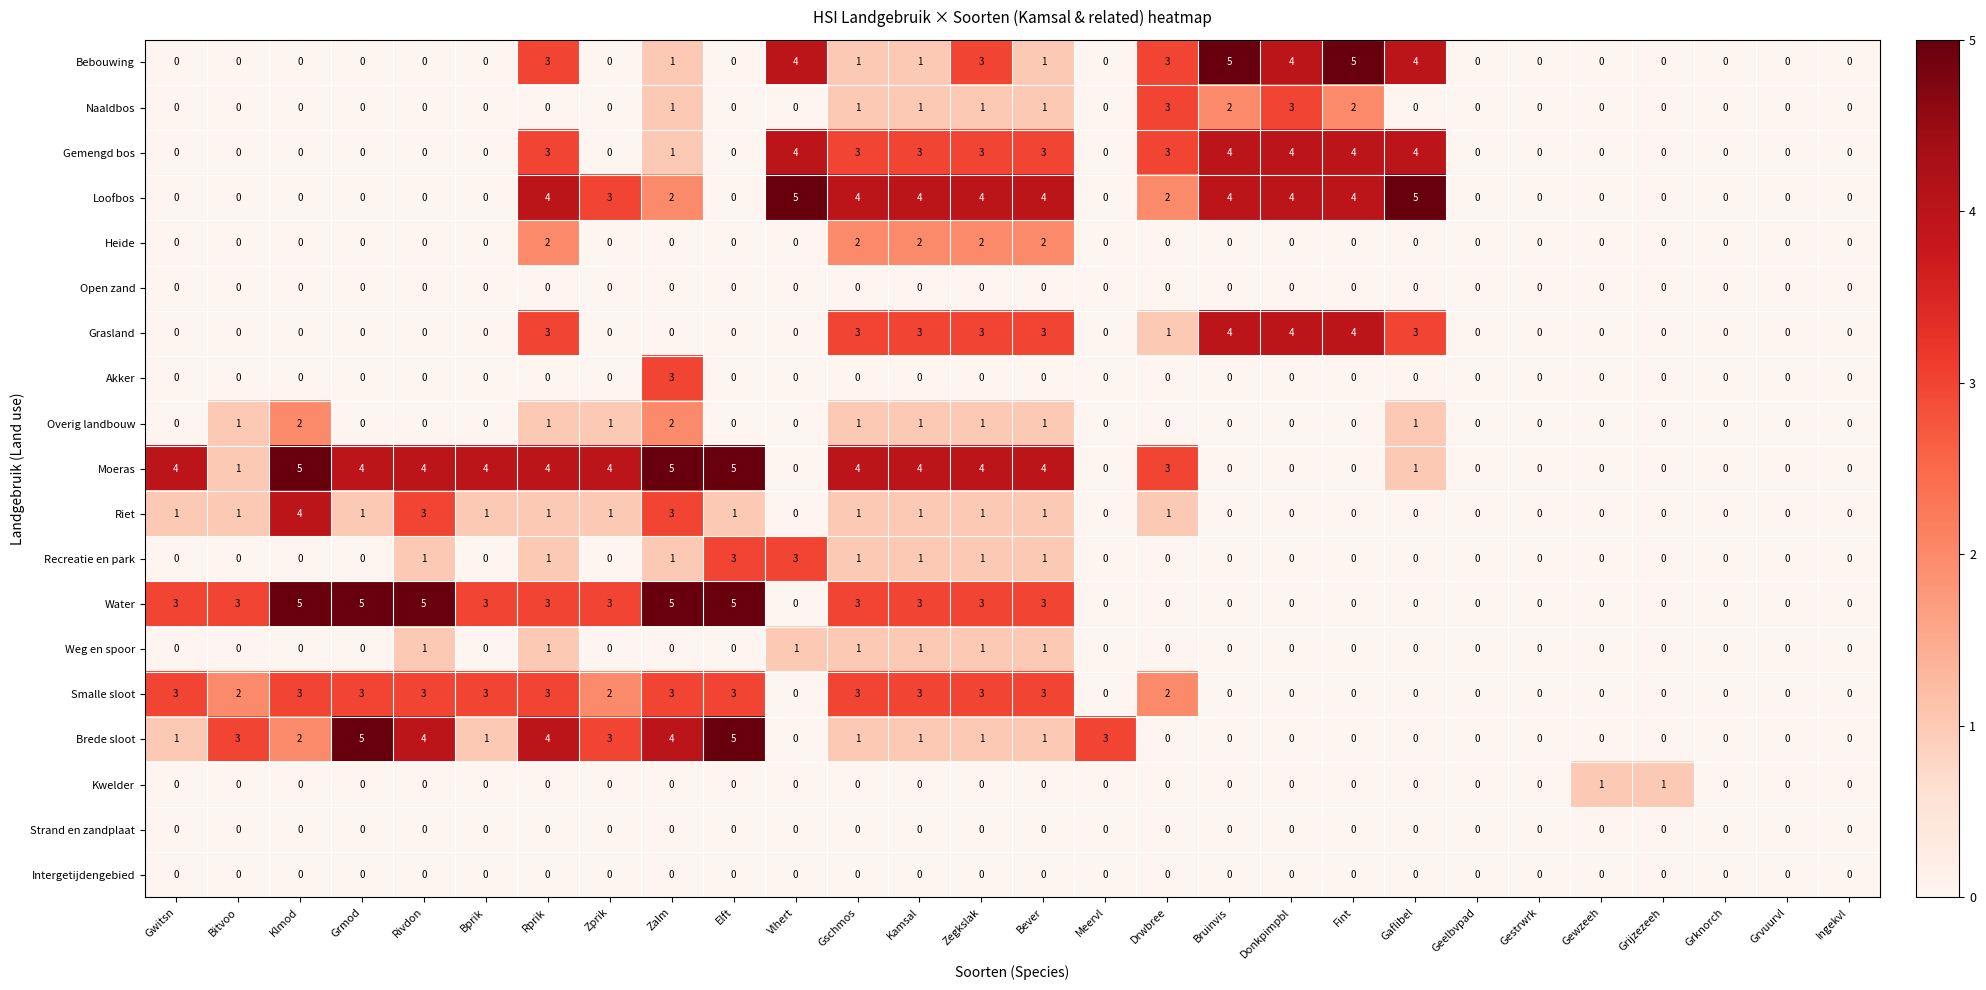

Which series changed the most between Rprik and Elft?

Loofbos